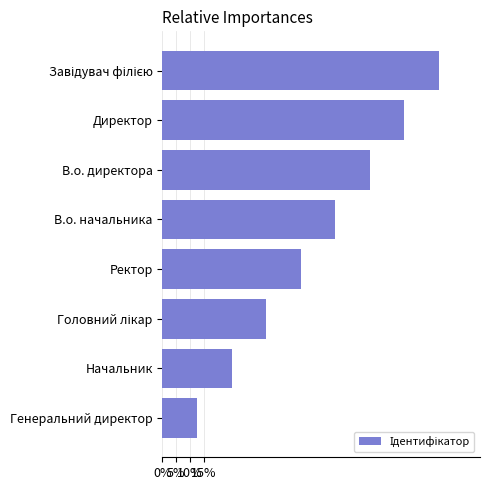

Does the chart contain any negative values?

No